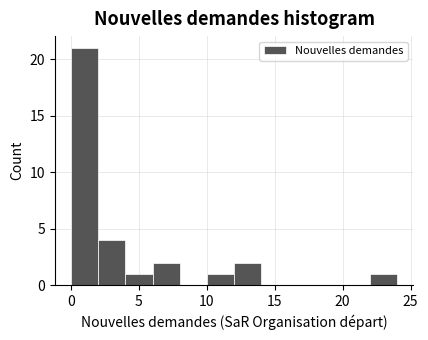

Reading left to right, list every bar in this chart as the range it spans on the x-axis followed by its height. The values are not printed on the chart, so give them approximately, as read against the axis.

0 to 2: 21
2 to 4: 4
4 to 6: 1
6 to 8: 2
8 to 10: 0
10 to 12: 1
12 to 14: 2
14 to 16: 0
16 to 18: 0
18 to 20: 0
20 to 22: 0
22 to 24: 1